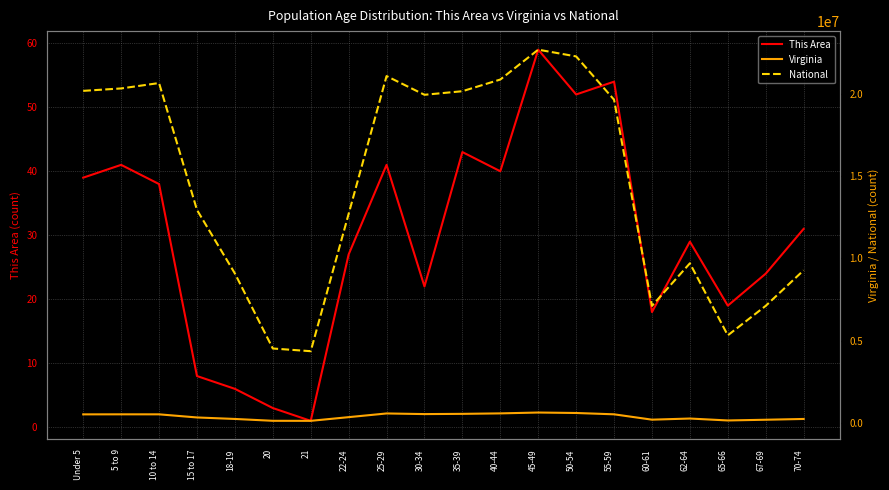

True or false: Virginia has more than 1 points higher than both neighbors.

True